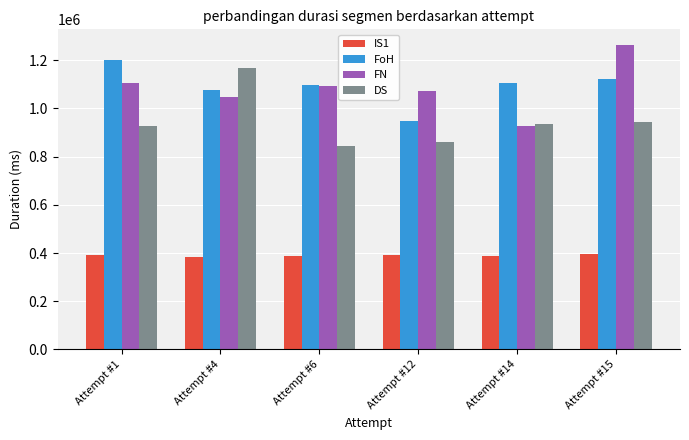

How many bars are there in each group?

4